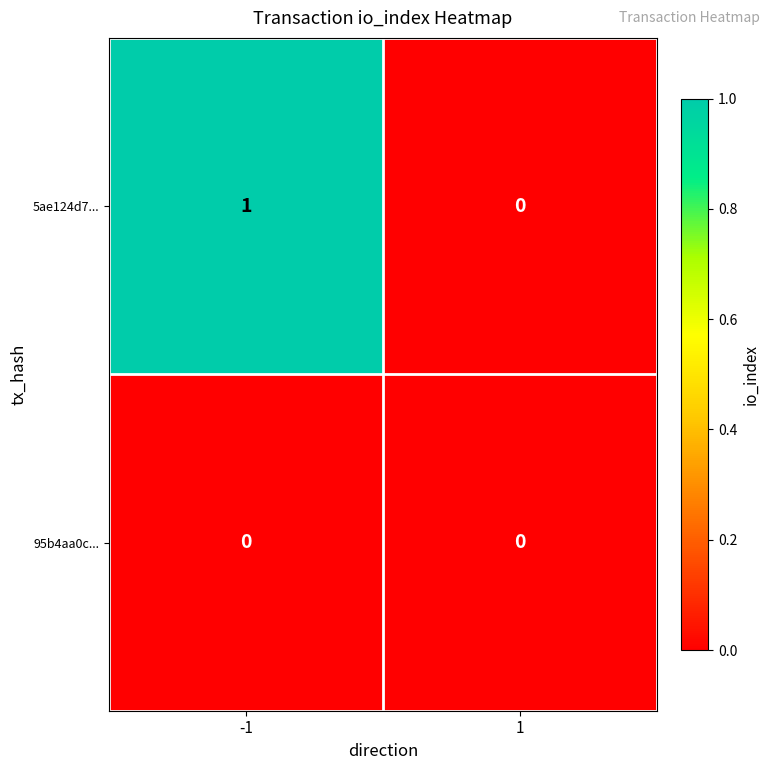

Between -1 and 1, which series saw the biggest shift?

5ae124d7...